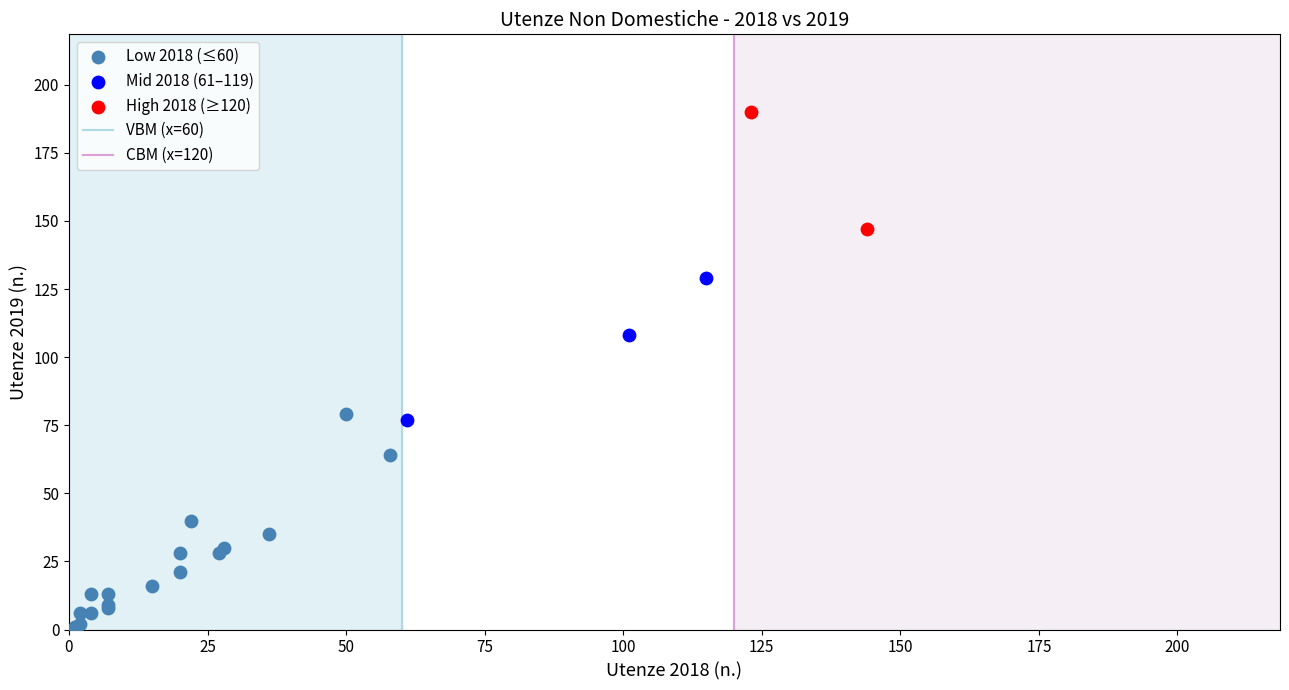

Which series has the largest Y range (max minus min)?

Low 2018 (≤60)